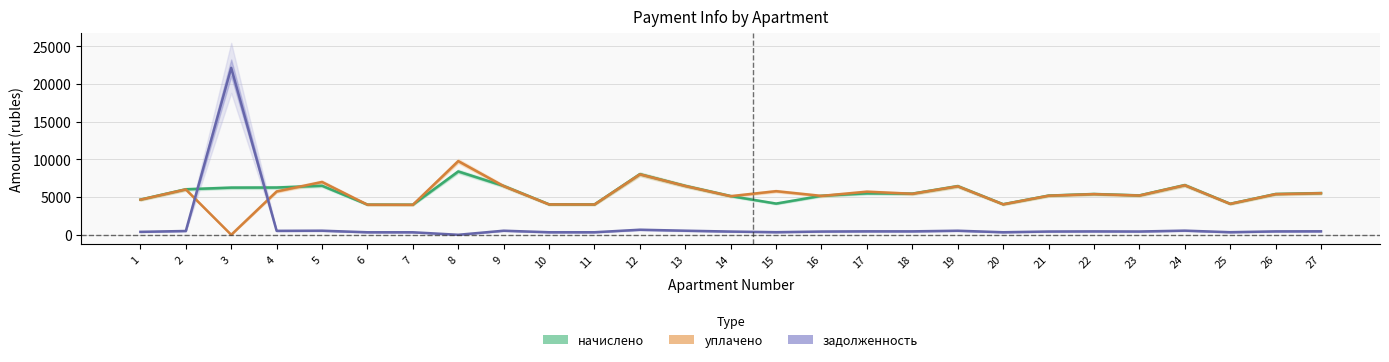

Between 9 and 27, which series saw the biggest shift?

начислено